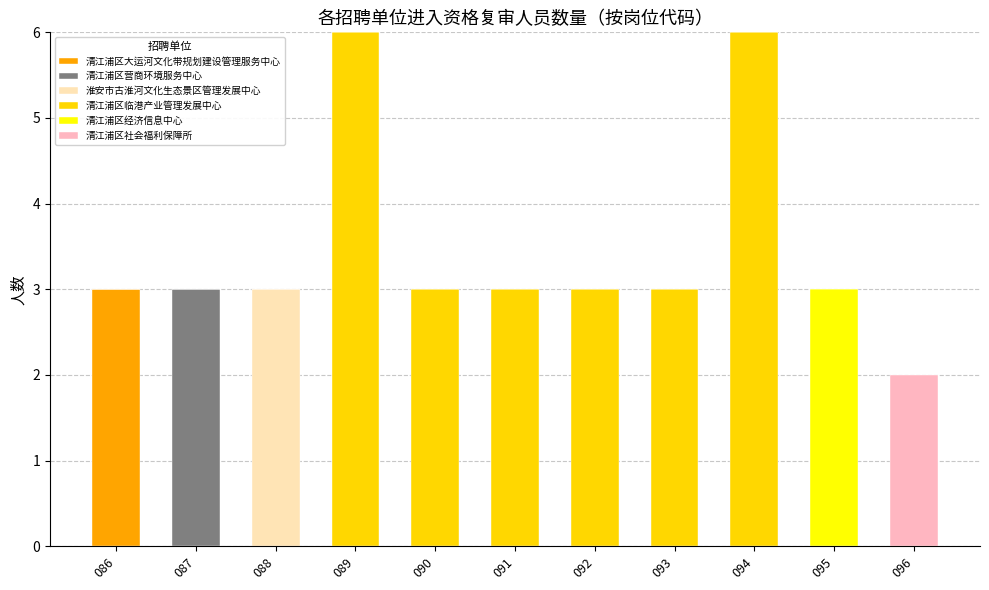

What is the total value across all series at 093?

3